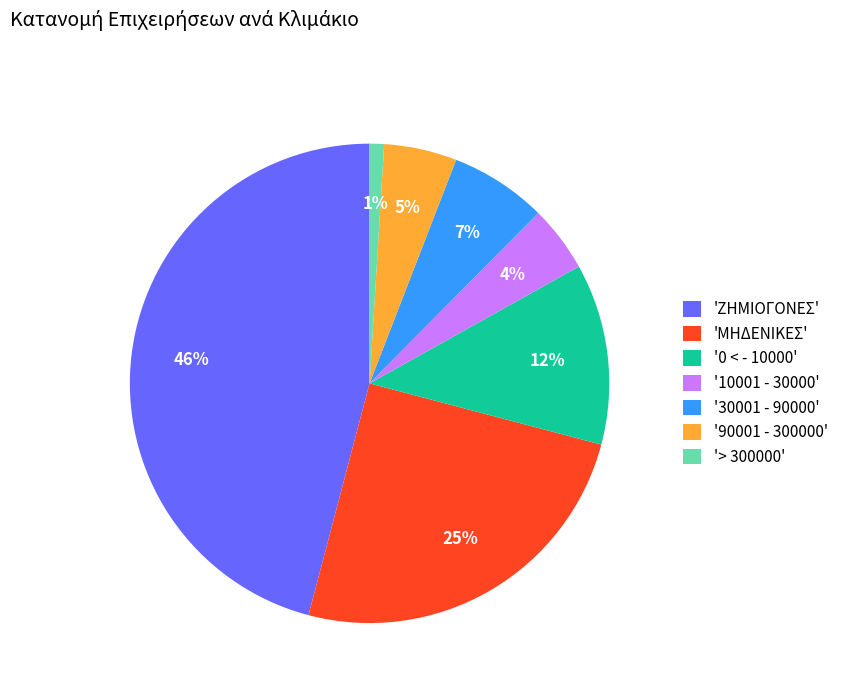

True or false: '30001 - 90000' accounts for 1% of the total.

False